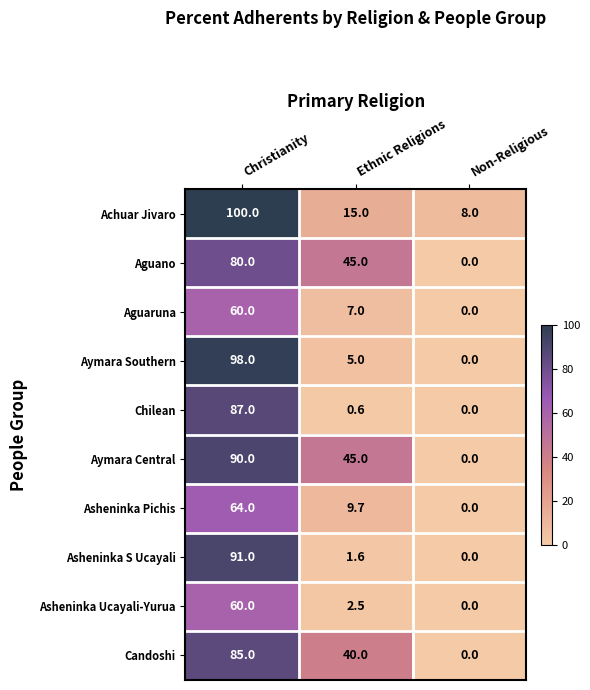

Is the value of Aymara Central at Christianity greater than the value of Candoshi at Ethnic Religions?

Yes